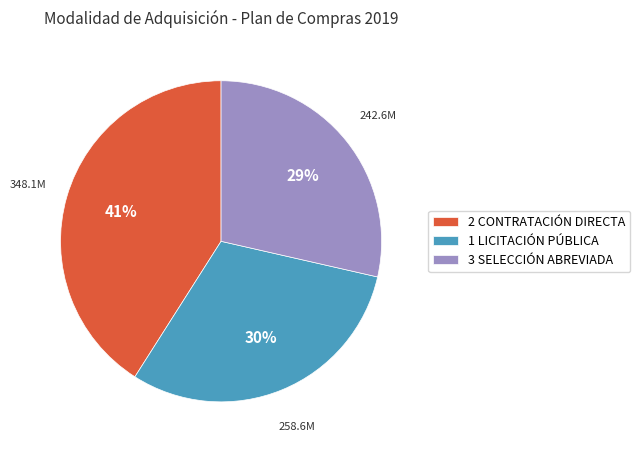

To the nearest percent, what portion does 3 SELECCIÓN ABREVIADA represent?

29%